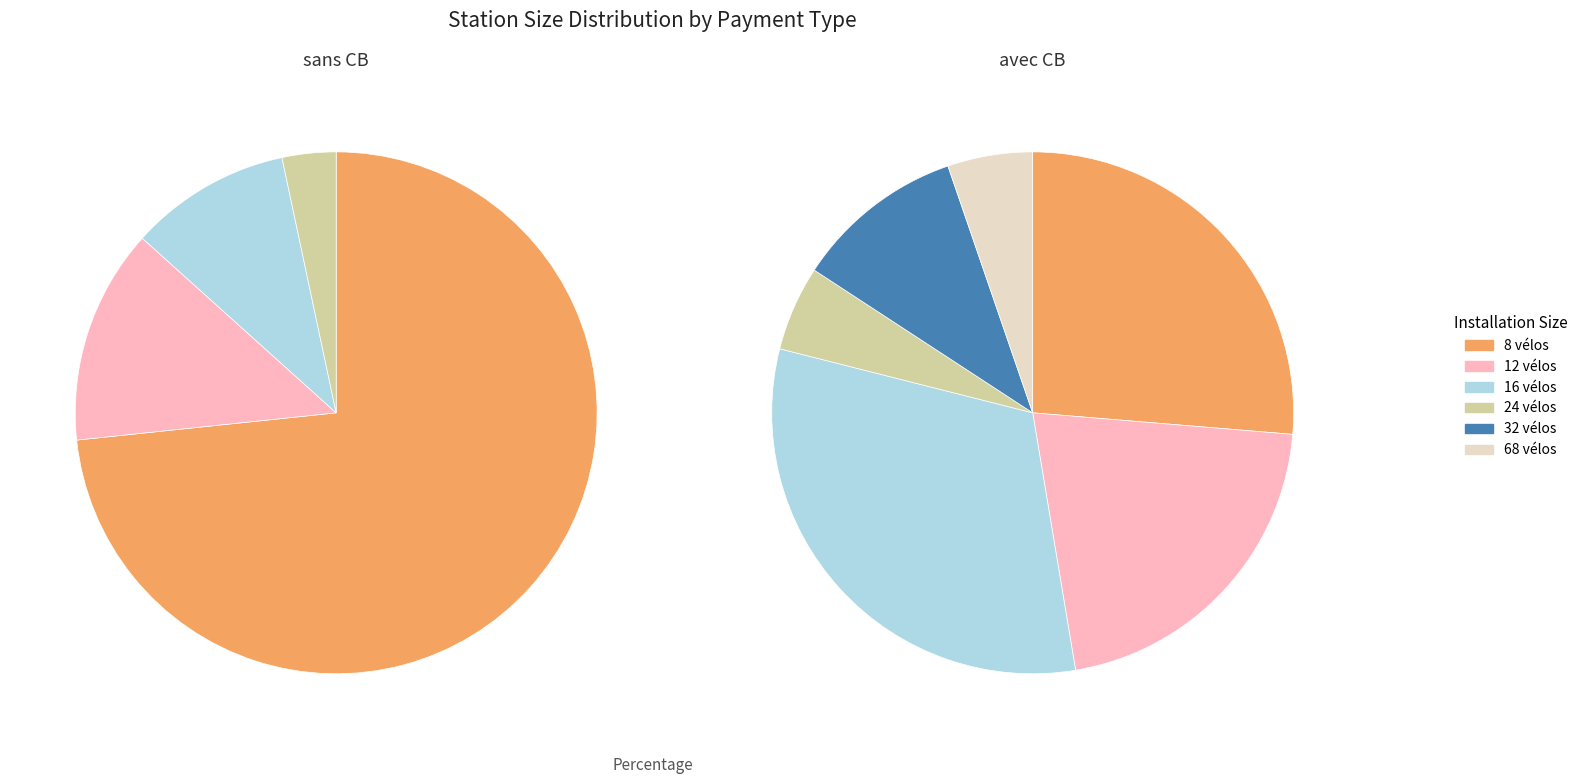

Does 16 vélos represent more than half of the total?

No